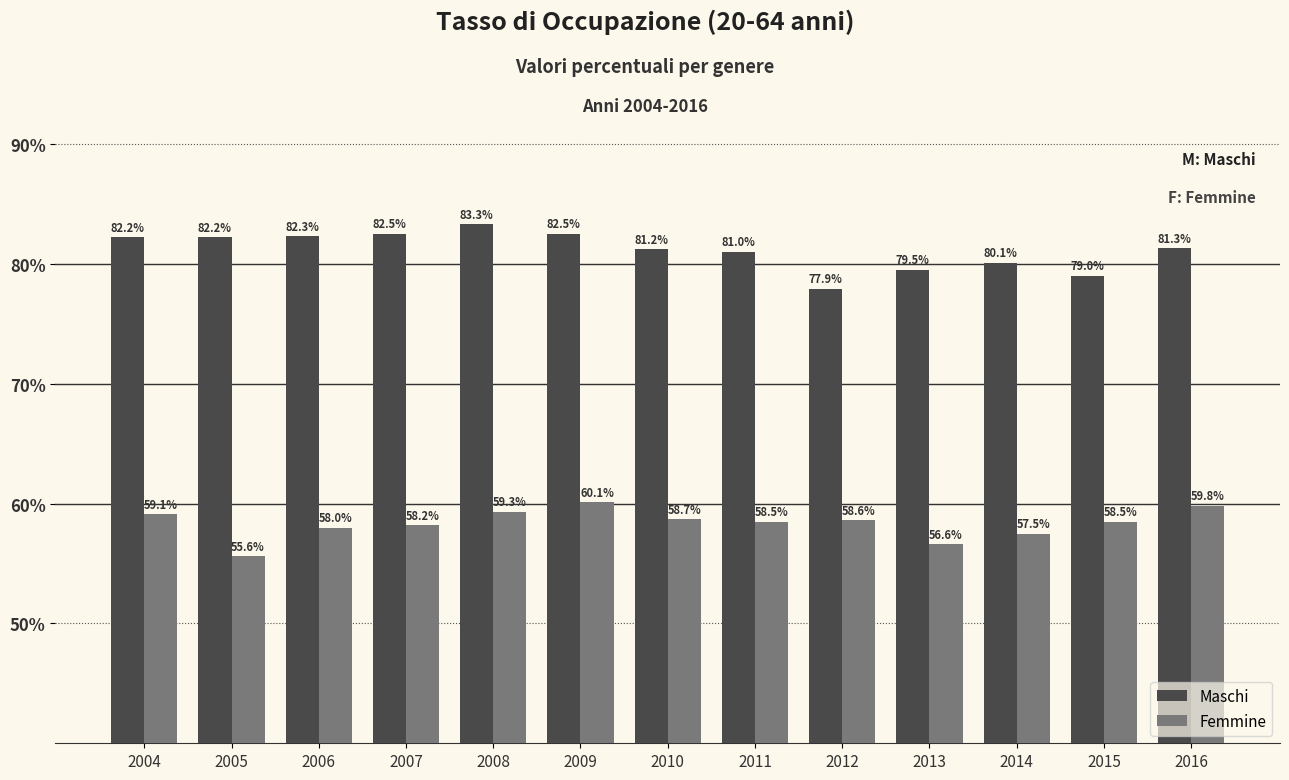

What is the sum of the Femmine values at 2004 and 2008?

118.4